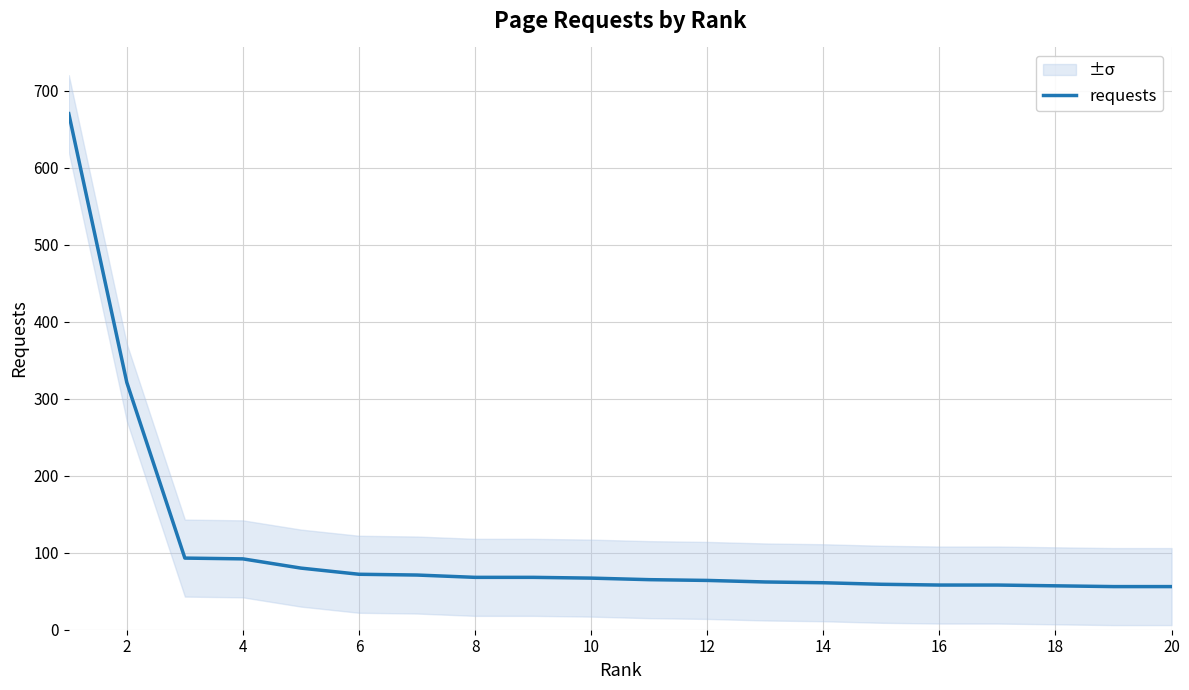

True or false: the data has more than 1 interior local peaks.

False